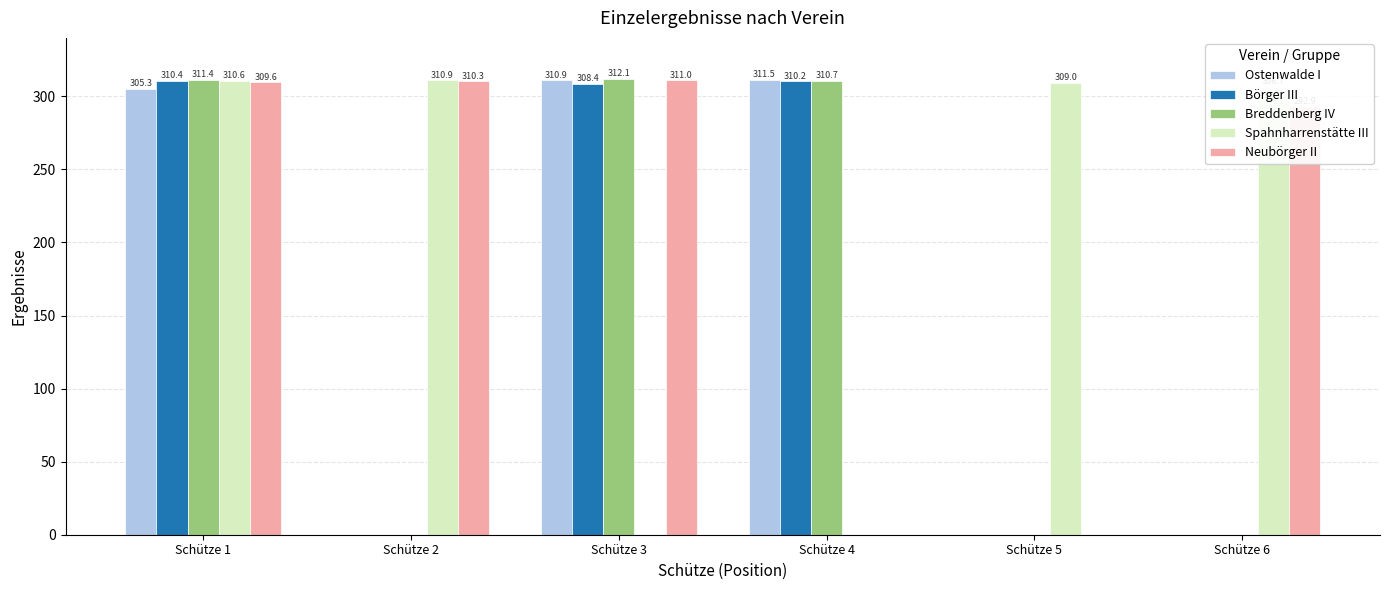

What is the sum of all Börger III values?

929.0